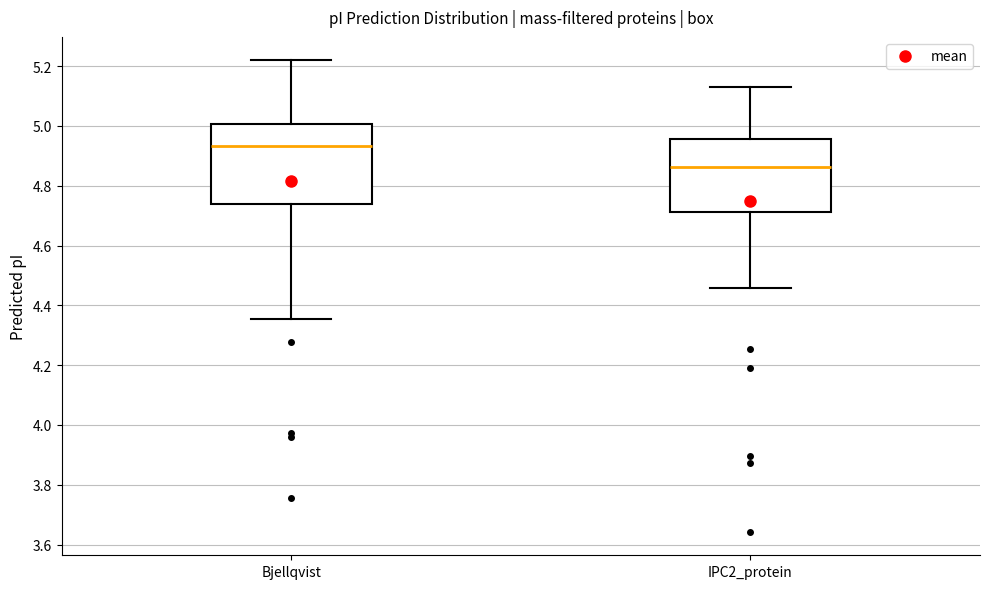

Reading left to right, read every box against the y-axis: the position of its median line, the range the box covers, and the ends of its whiskers. The values are not printed on the chart, so give them approximately, as read against the axis.

Bjellqvist: median 4.94, box 4.74 to 5.00, whiskers 4.36 to 5.22
IPC2_protein: median 4.86, box 4.72 to 4.96, whiskers 4.46 to 5.14